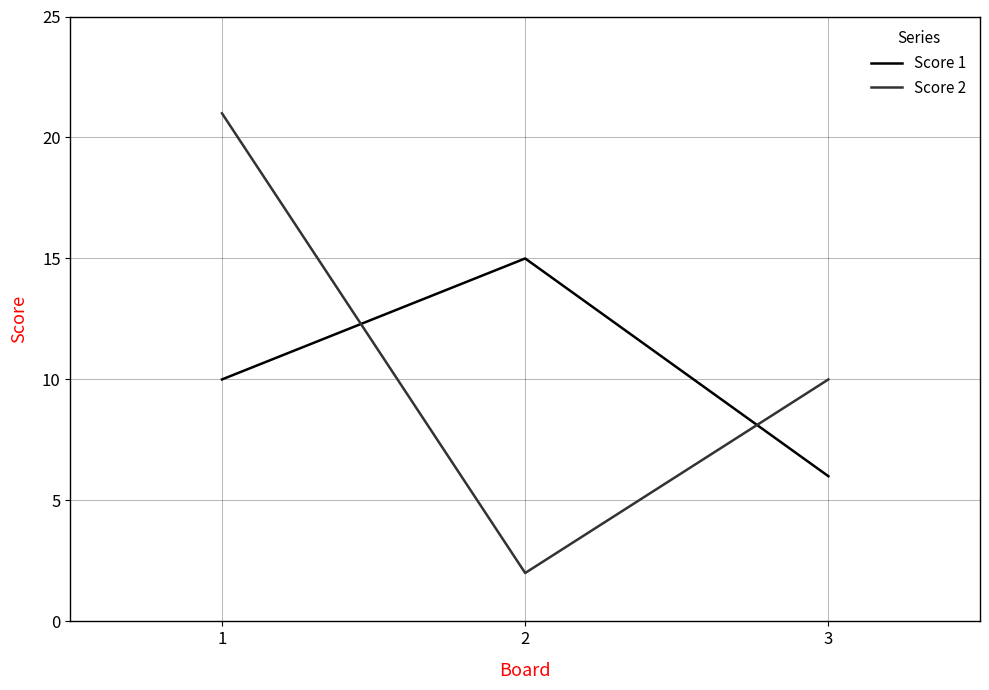

Reading left to right, transcribe all the data shown in this chart.

Score 1: 1=10	2=15	3=6
Score 2: 1=21	2=2	3=10